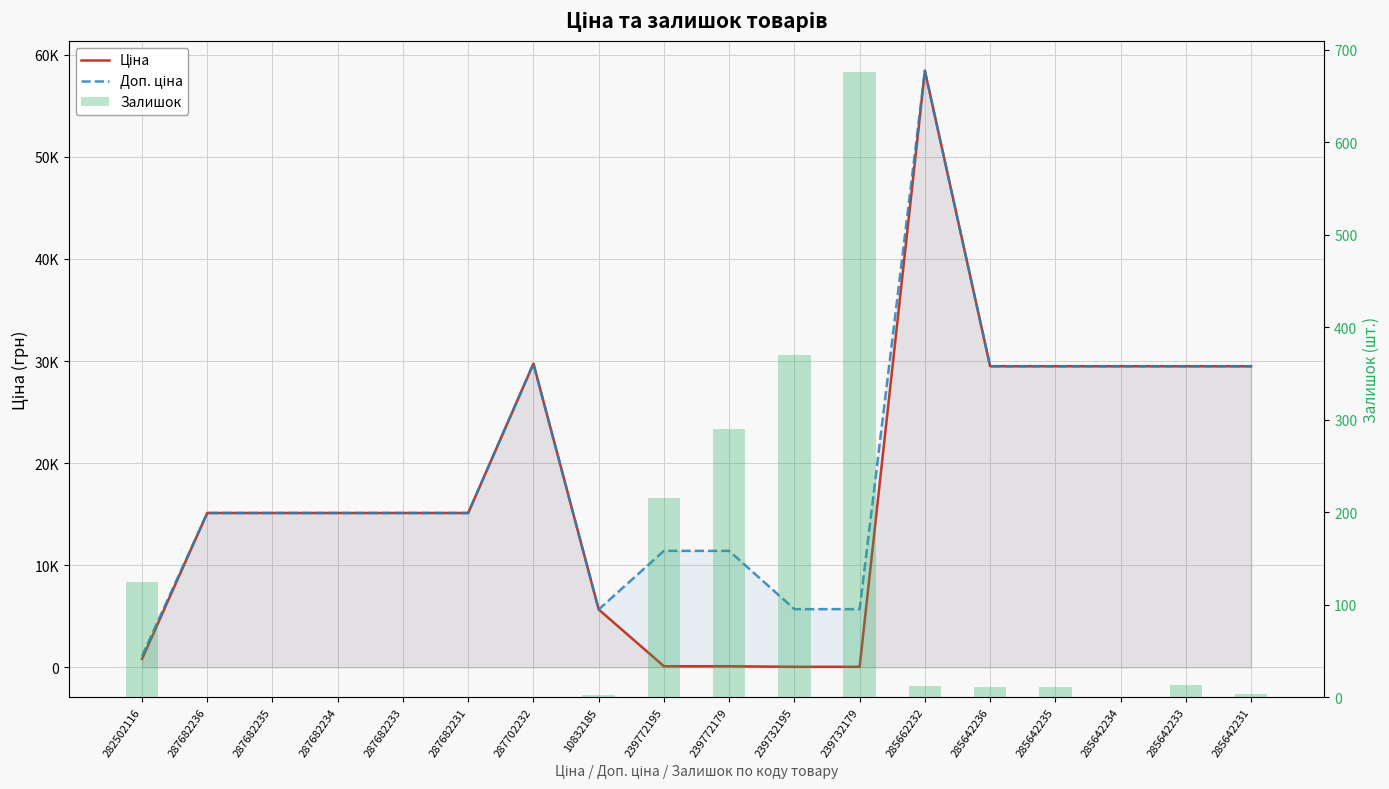

The Доп. ціна series shows 11410.0 at 239772179. True or false?

True